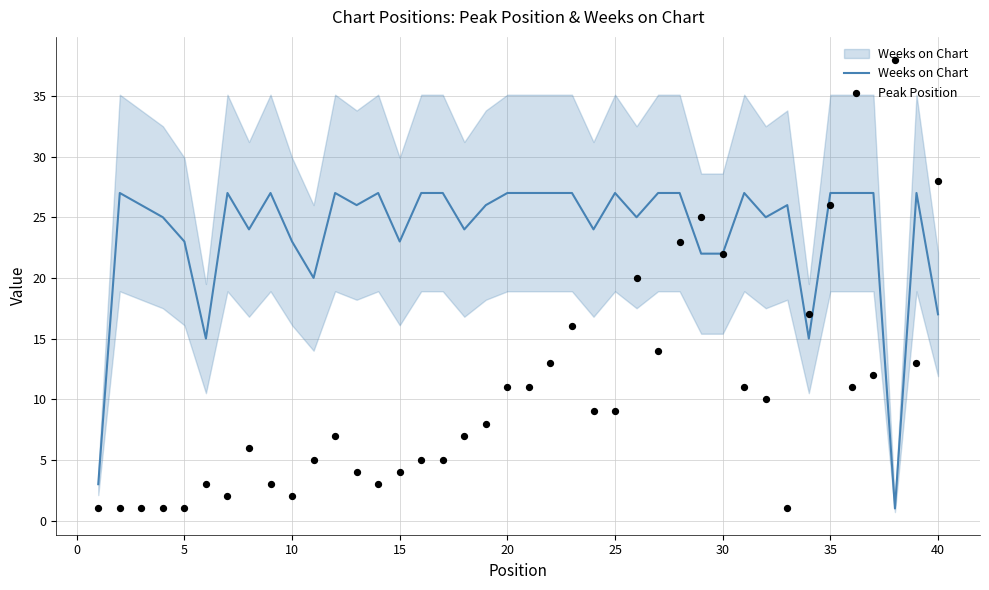

What are all the series names shown in the legend?

Weeks on Chart, Peak Position